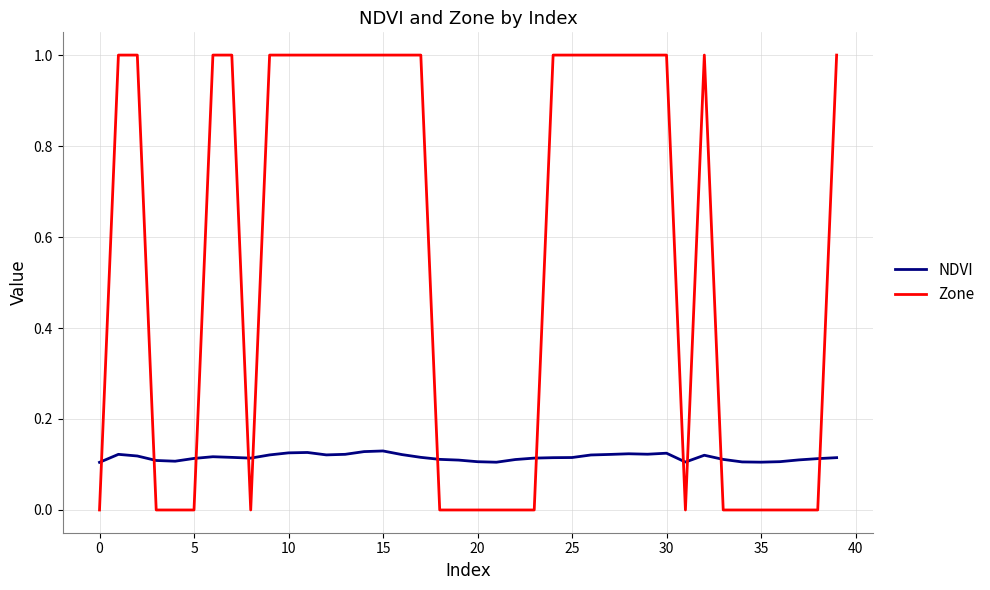

Which series has the widest spread of values?

Zone